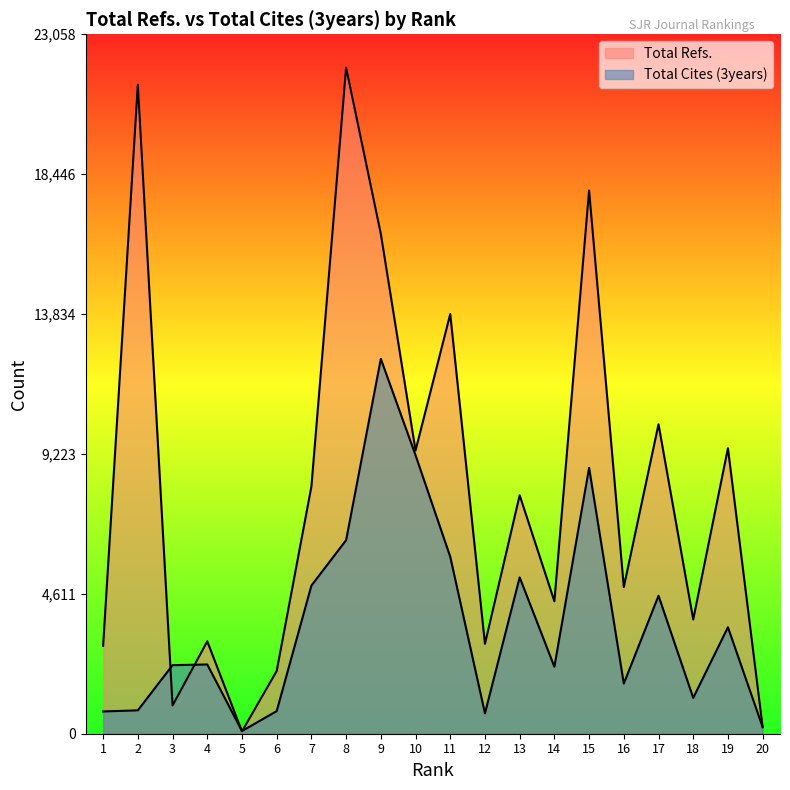

Rank the series at 9 from lowest to highest value.

Total Cites (3years), Total Refs.